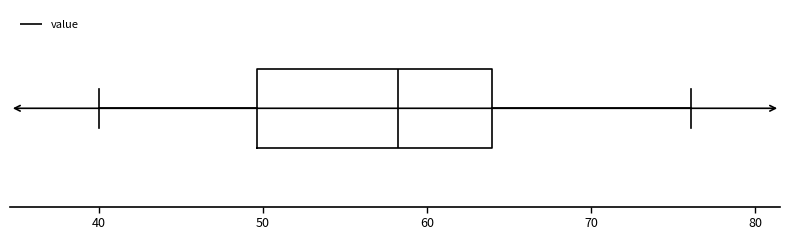

Read this box plot against the x-axis: the position of the median line, the range covered by the box, and the ends of both whiskers. The values are not printed on the chart, so give them approximately, as read against the axis.

median 58, box 50 to 64, whiskers 40 to 76